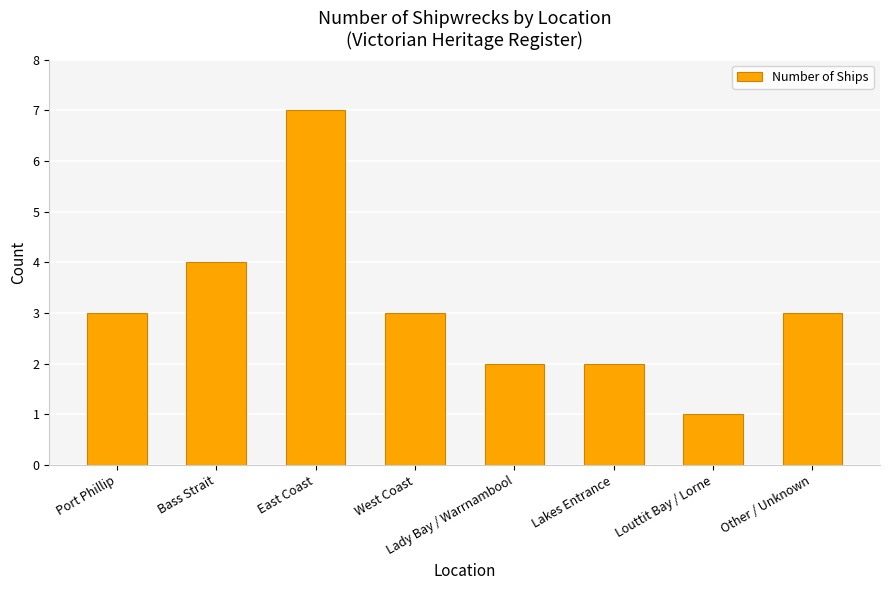

The chart shows a value of 12 at East Coast. True or false?

False